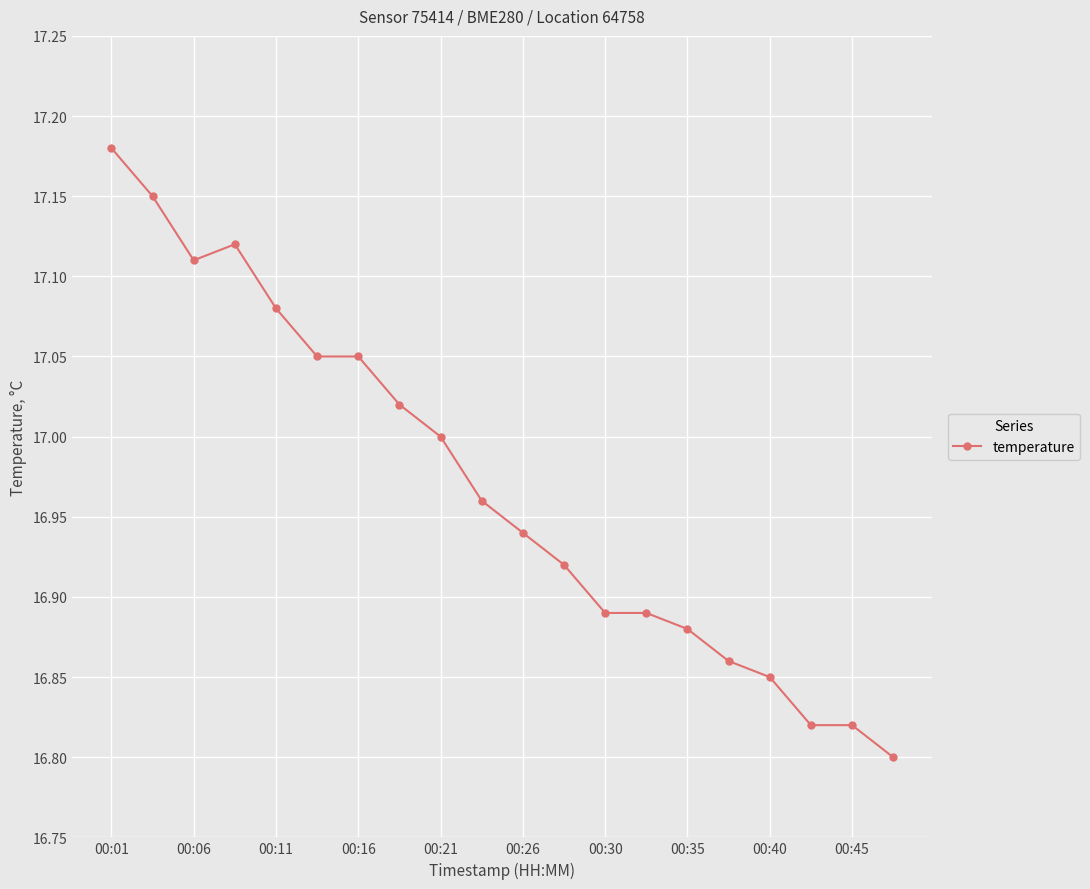

How many categories are shown in the chart?

20